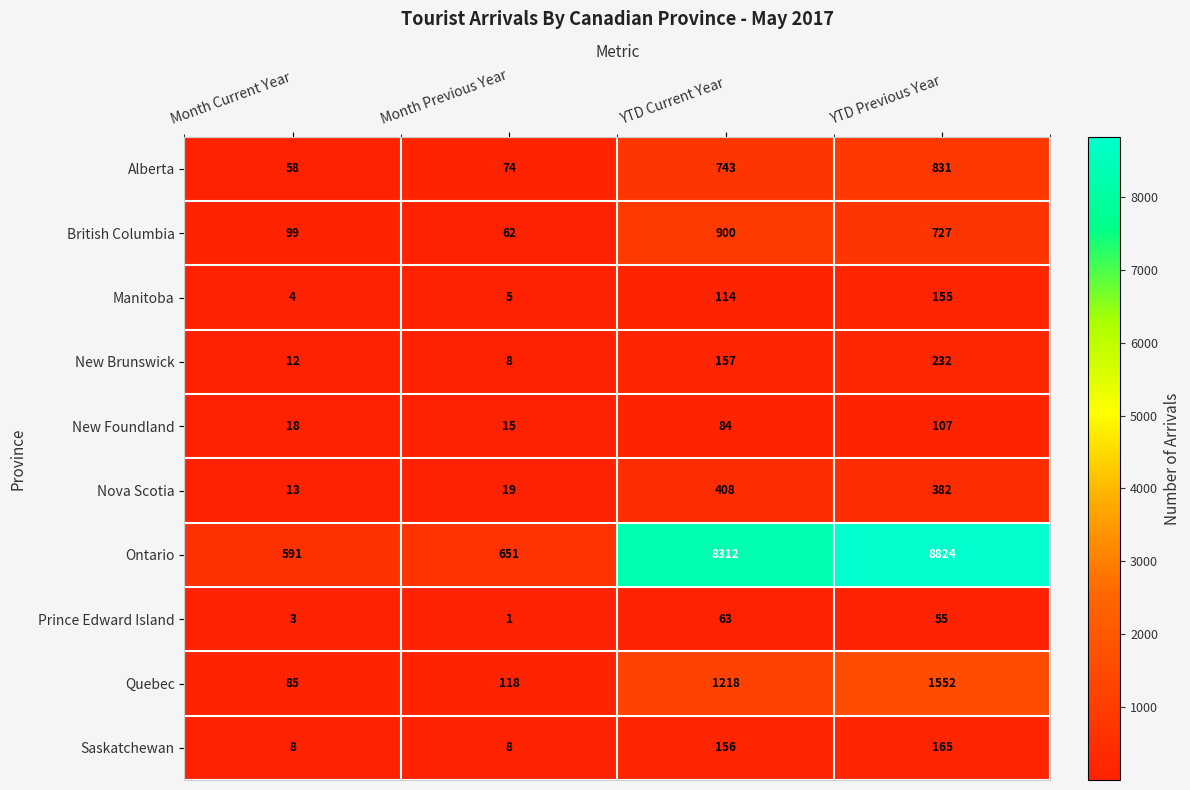

Rank the series at YTD Current Year from highest to lowest value.

Ontario, Quebec, British Columbia, Alberta, Nova Scotia, New Brunswick, Saskatchewan, Manitoba, New Foundland, Prince Edward Island